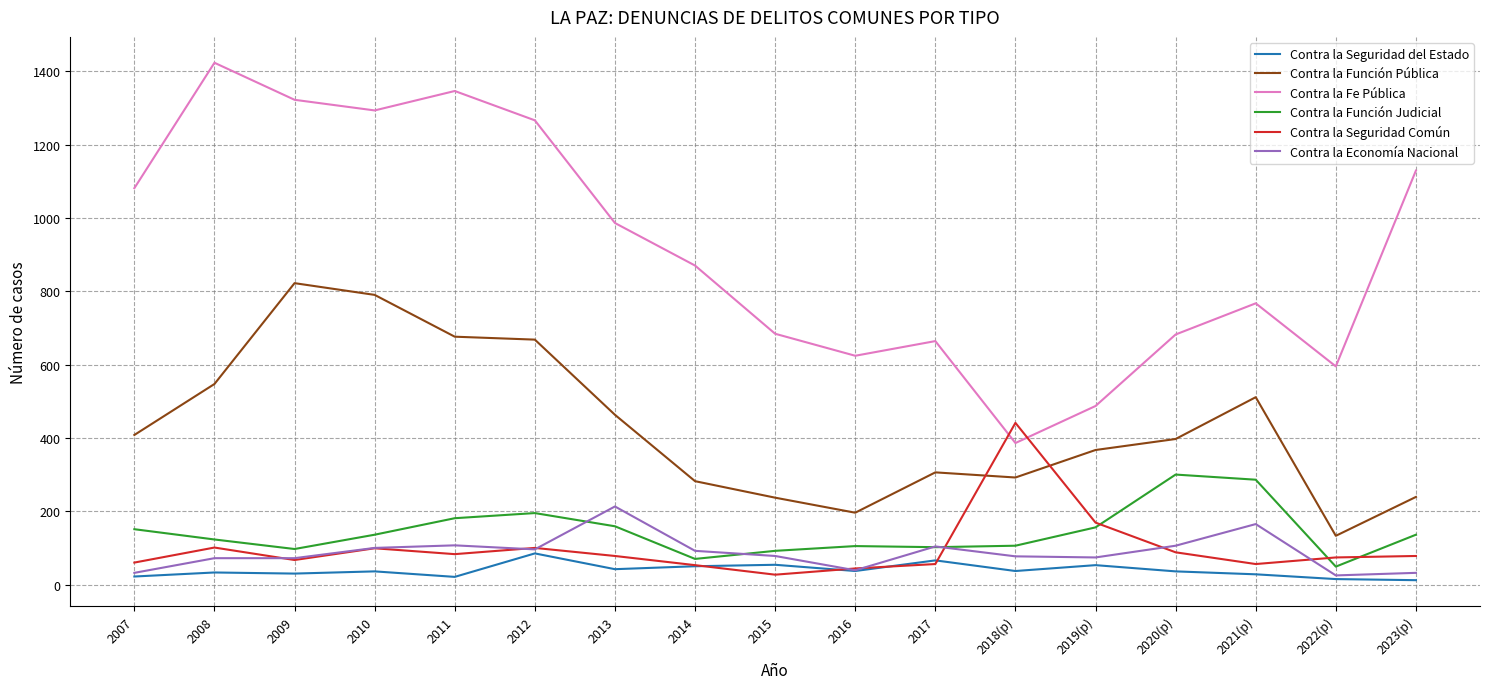

True or false: Contra la Fe Pública and Contra la Seguridad Común intersect in this chart.

True